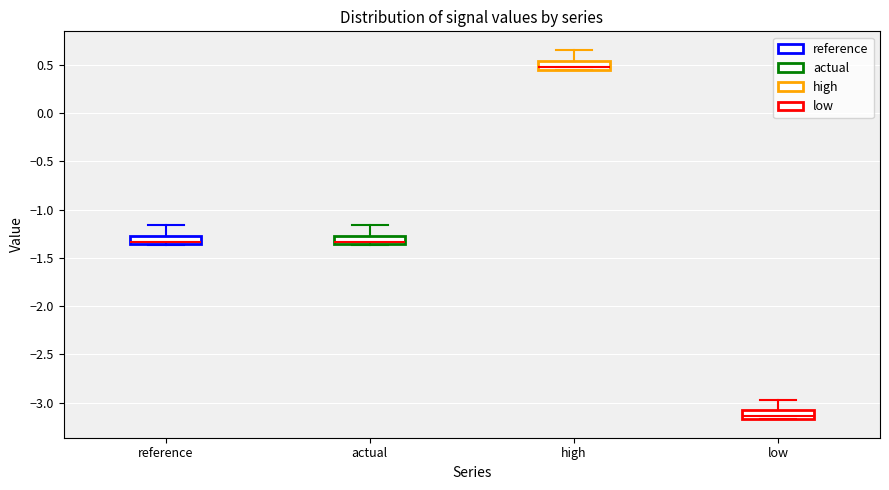

Where is the upper edge of the box for actual on the y-axis? The values are not printed on the chart, so give them approximately, as read against the axis.

-1.25